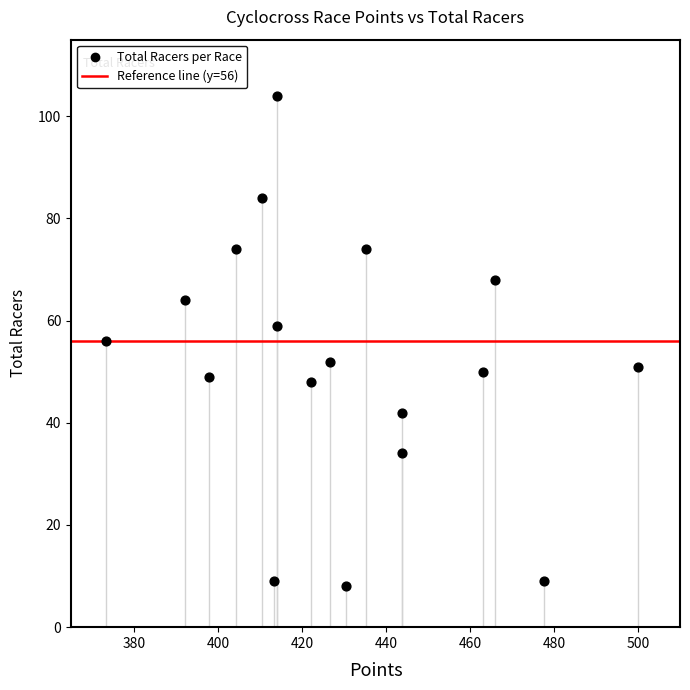

How many points are shown in the scatter plot?

18